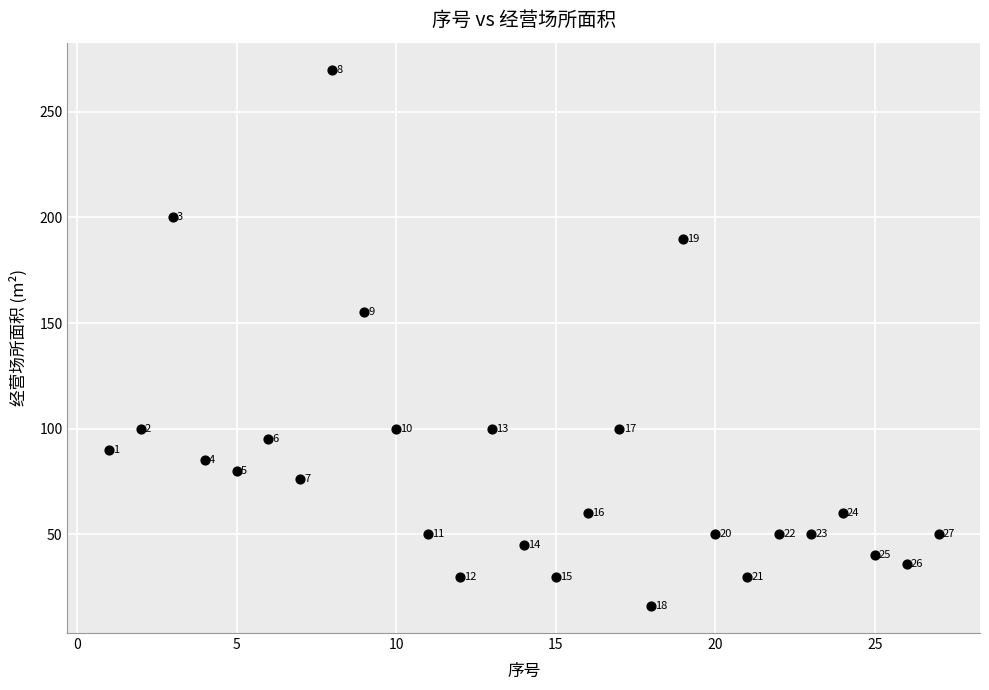

What is the range of Y values (max minus min)?

254